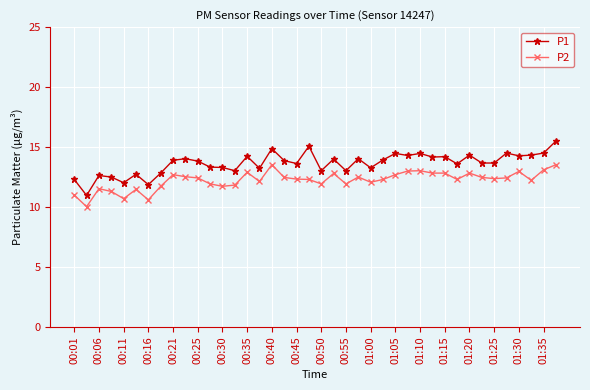

Which series has the largest range (max minus min)?

P1